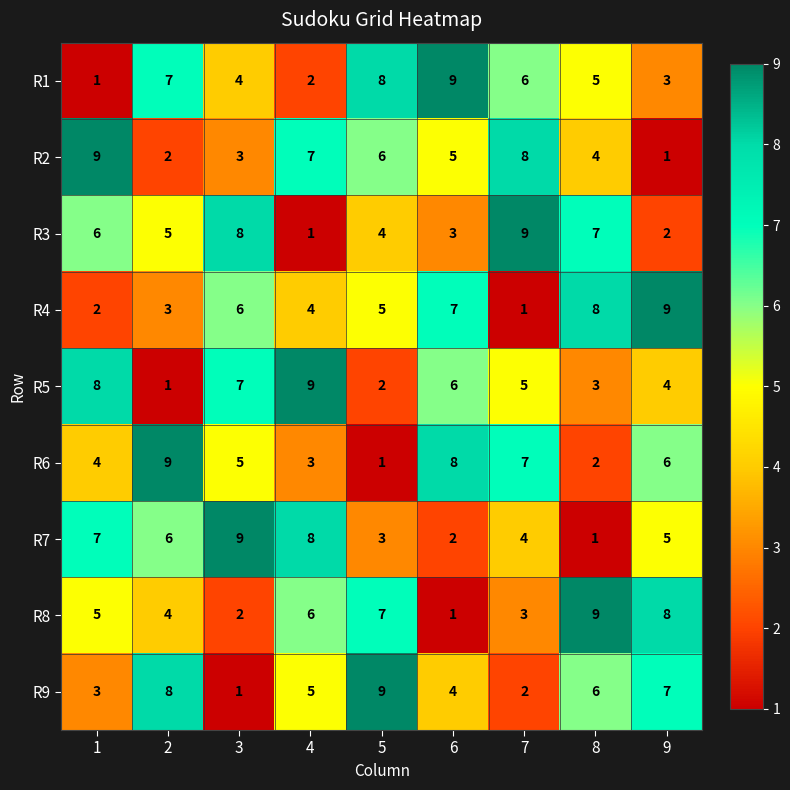

How many data points in R2 are less than 5?

4